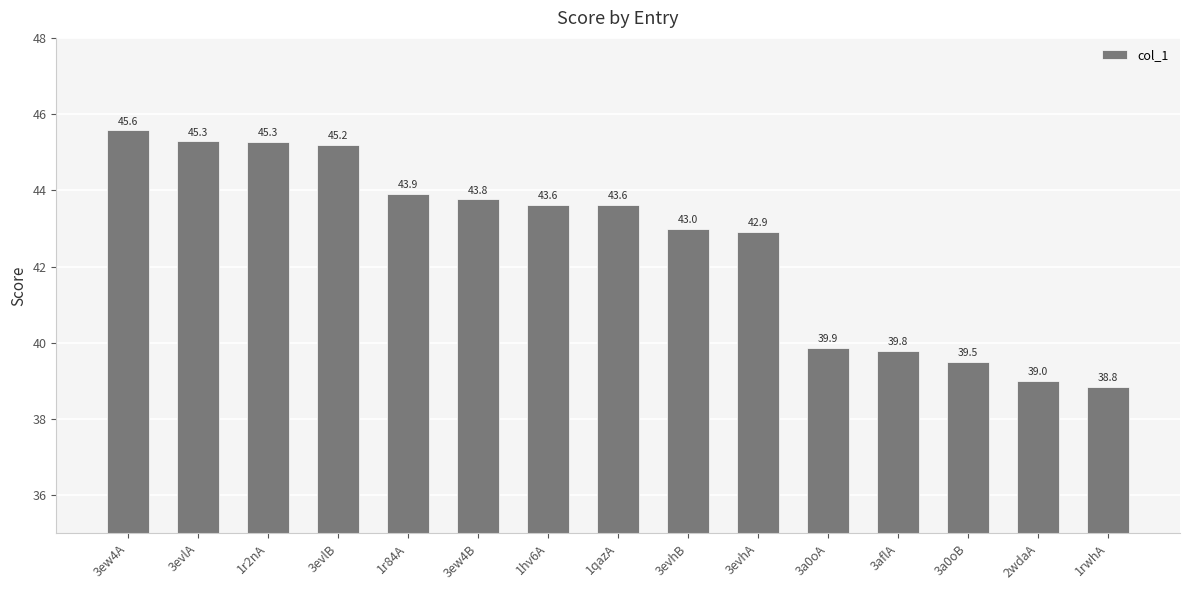

What position from the left is 1rwhA?

15